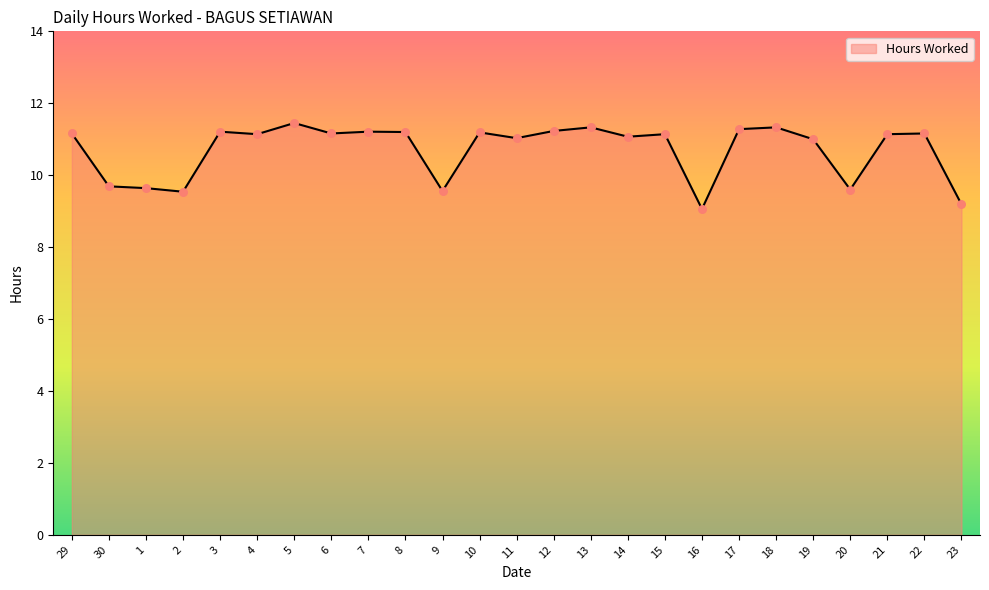

Approximately how many times larger is the value at 18 compared to 21?

1.0